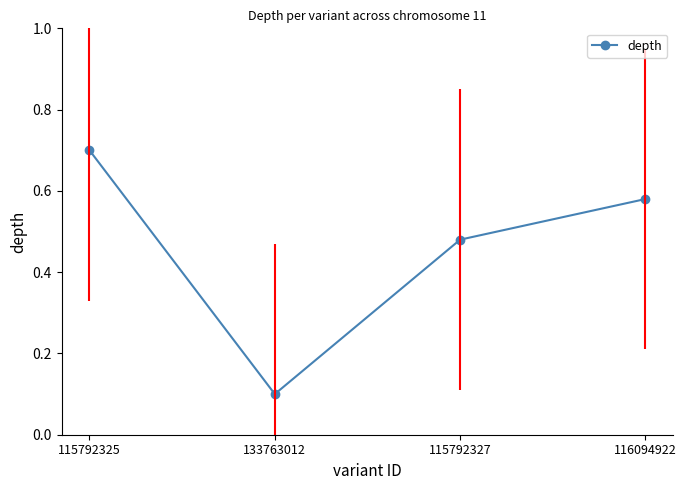

How many lines are shown in the chart?

1